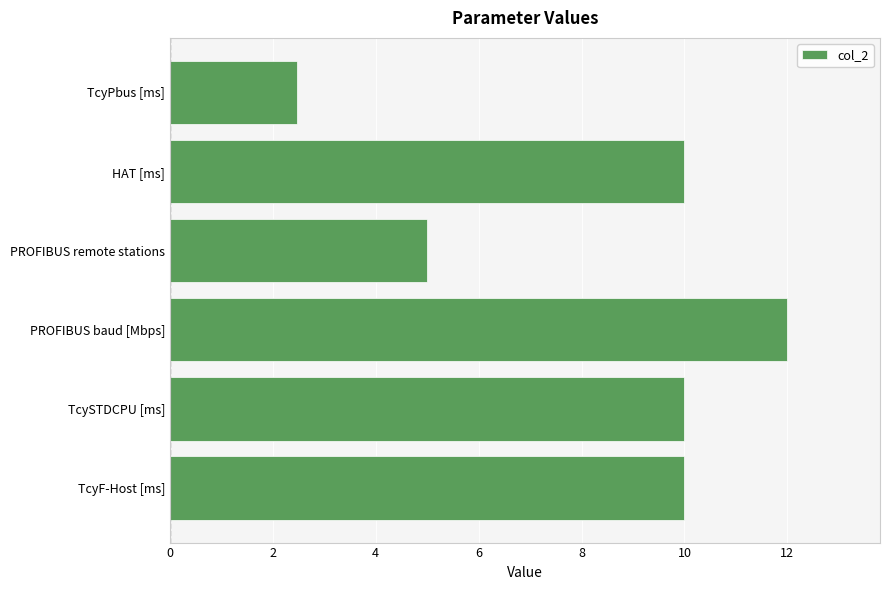

At which label is the value closest to 7?

PROFIBUS remote stations